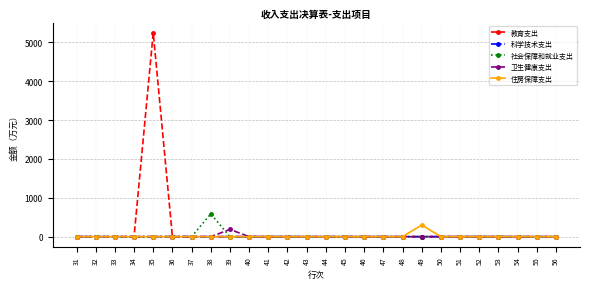

The value of 科学技术支出 at 34 is 0.0. True or false?

True